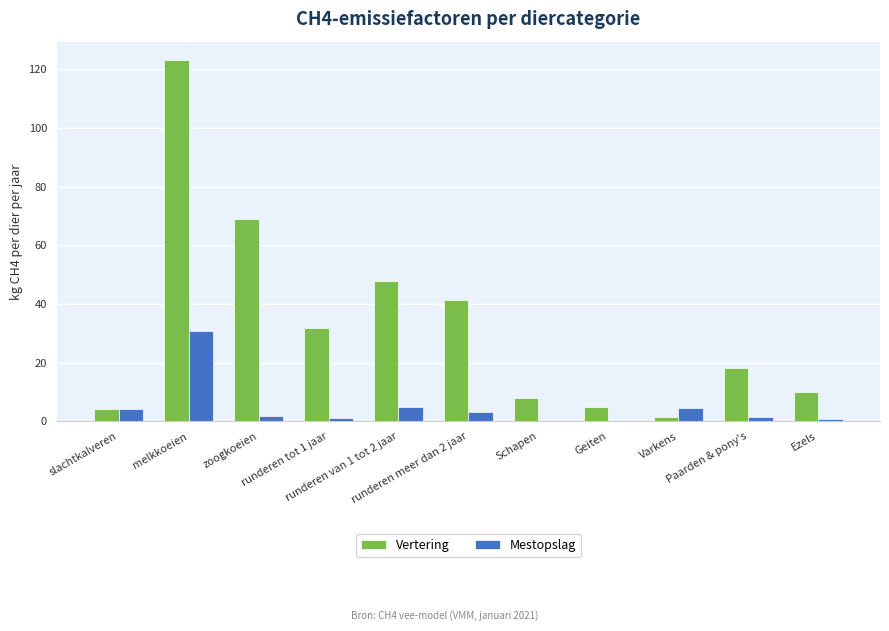

At which category is the sum across all series the highest?

melkkoeien